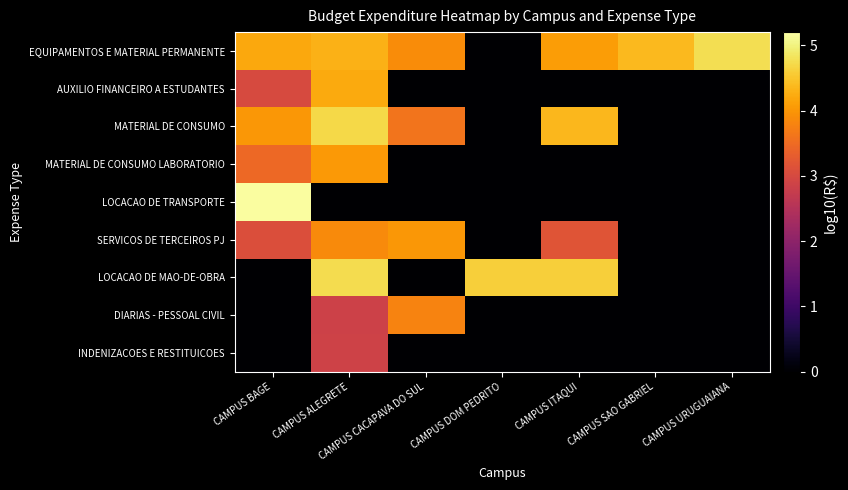

Count the number of data series in this chart.

9